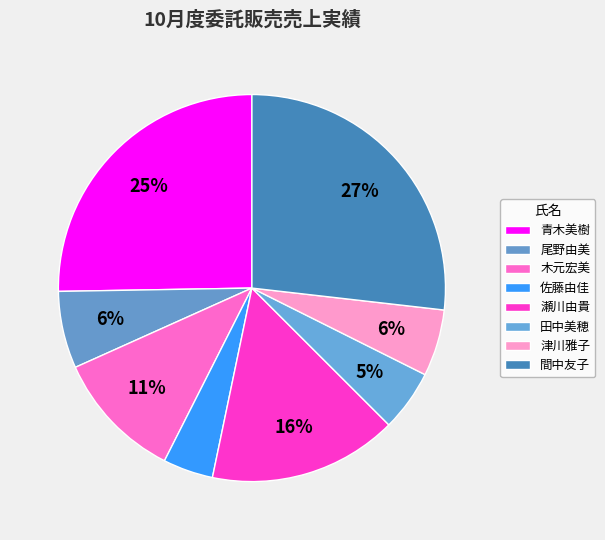

Which has a higher value, 間中友子 or 尾野由美?

間中友子